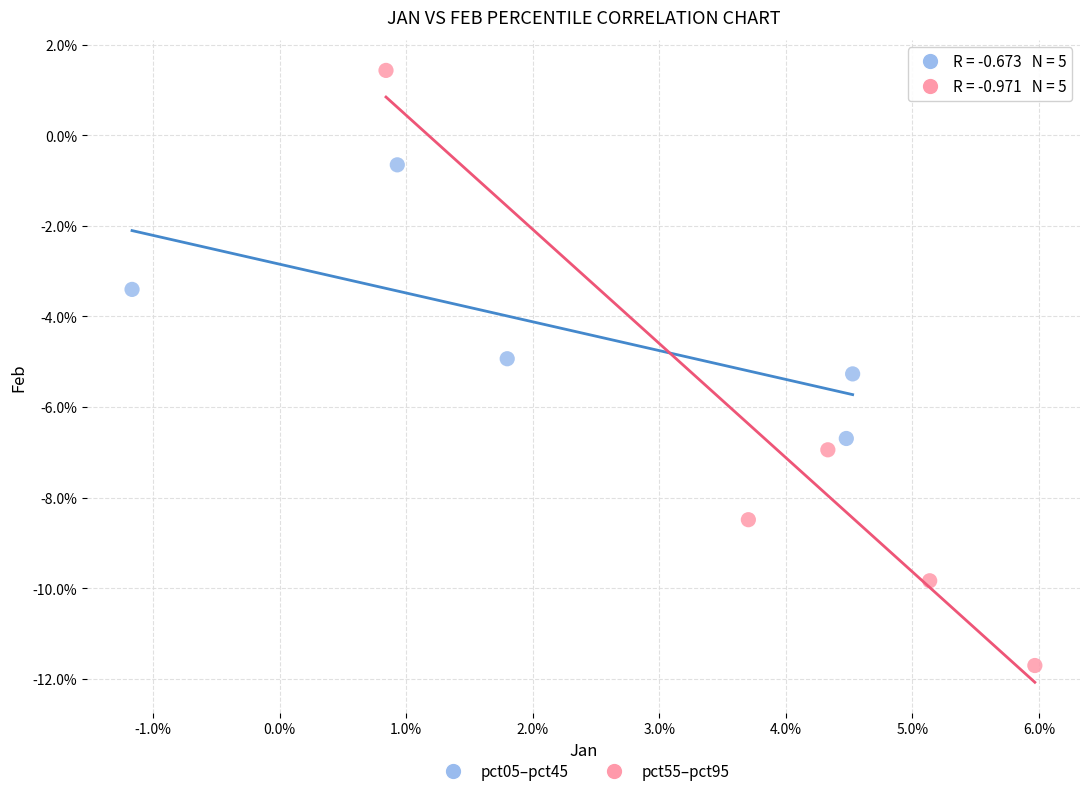

What are all the series names shown in the legend?

pct05–pct45, pct55–pct95